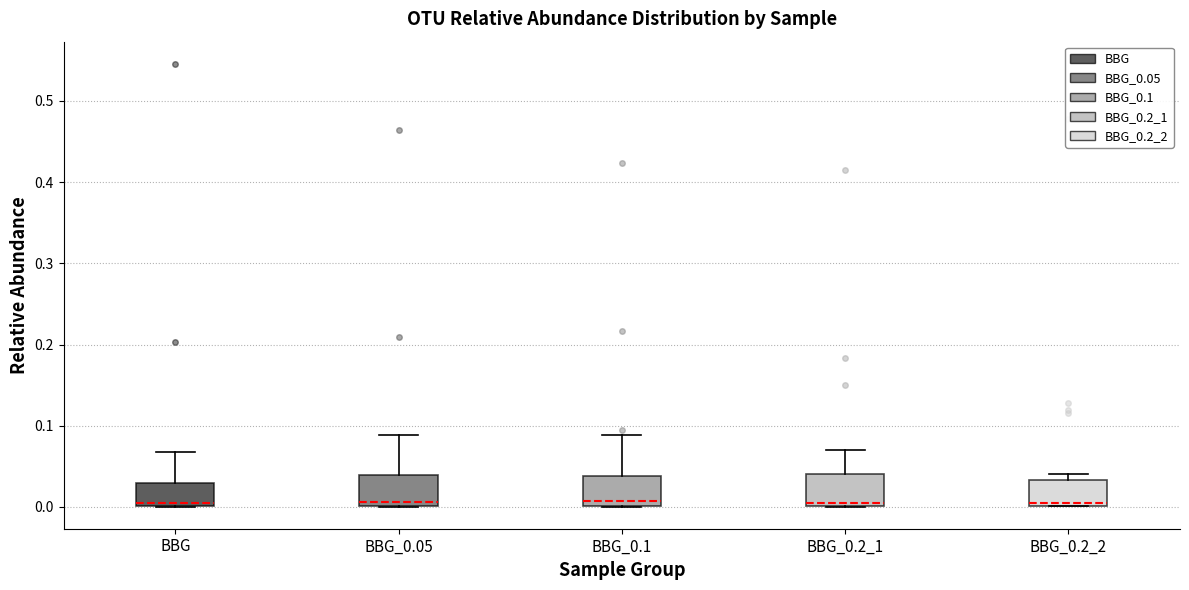

Reading left to right, read every box against the y-axis: the position of its median line, the range the box covers, and the ends of its whiskers. The values are not printed on the chart, so give them approximately, as read against the axis.

BBG: median 0.00 (just above the box's lower edge), box 0.00 to 0.03, whiskers 0.00 to 0.07
BBG_0.05: median 0.01, box 0.00 to 0.04, whiskers 0.00 to 0.09
BBG_0.1: median 0.01, box 0.00 to 0.04, whiskers 0.00 to 0.09
BBG_0.2_1: median 0.00 (just above the box's lower edge), box 0.00 to 0.04, whiskers 0.00 to 0.07
BBG_0.2_2: median 0.00 (just above the box's lower edge), box 0.00 to 0.03, whiskers 0.00 to 0.04